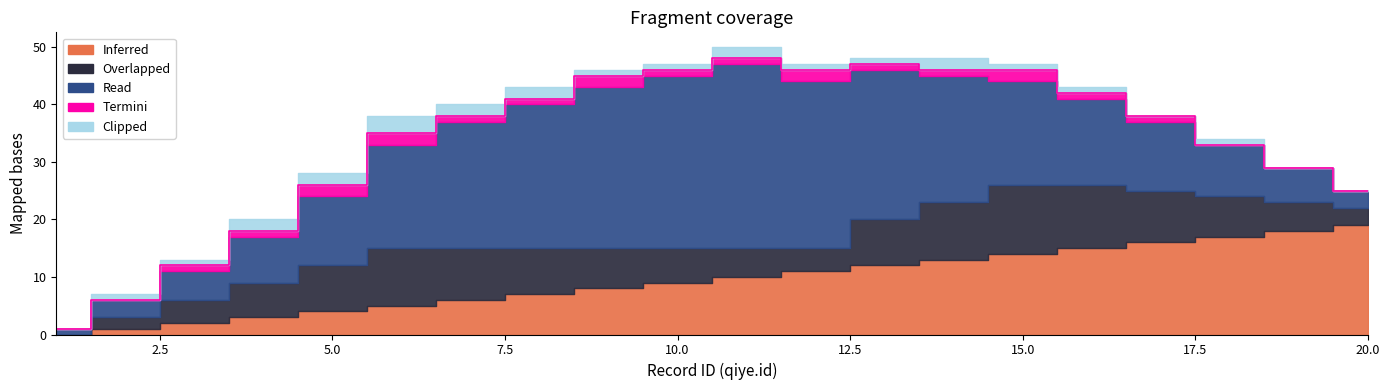

How many categories are shown in the chart?

20